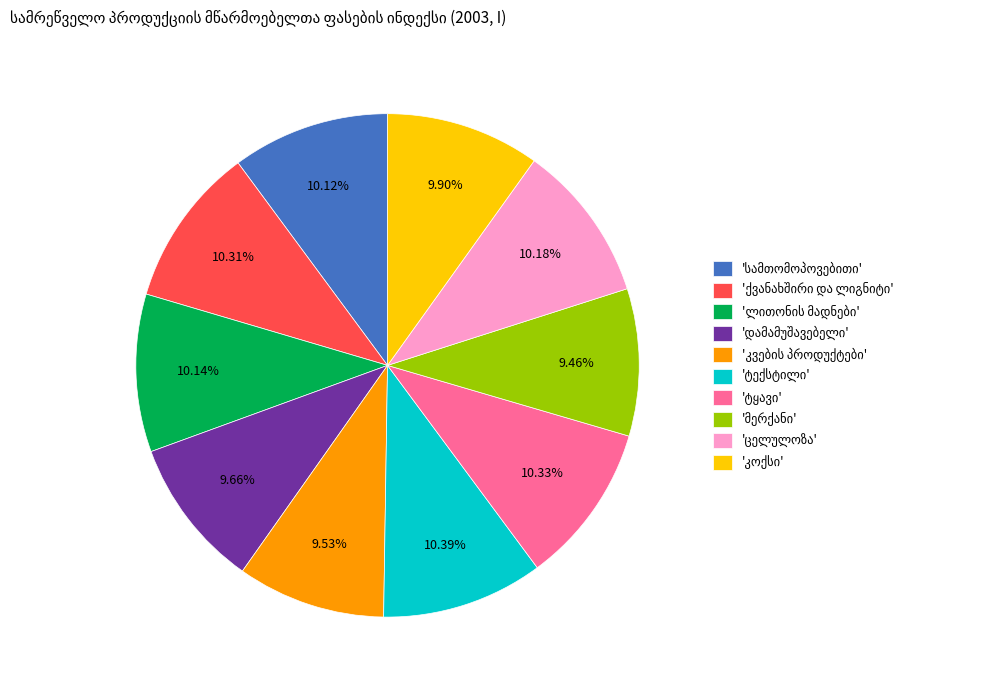

Does any single category account for the majority?

No